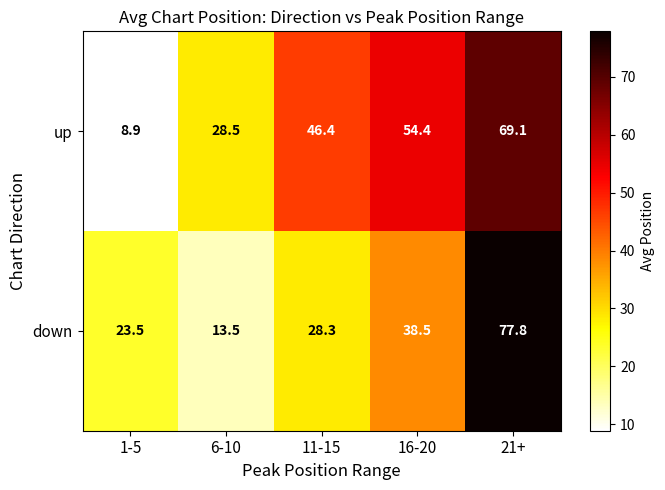

True or false: down has a value of 77.8 at 21+.

True